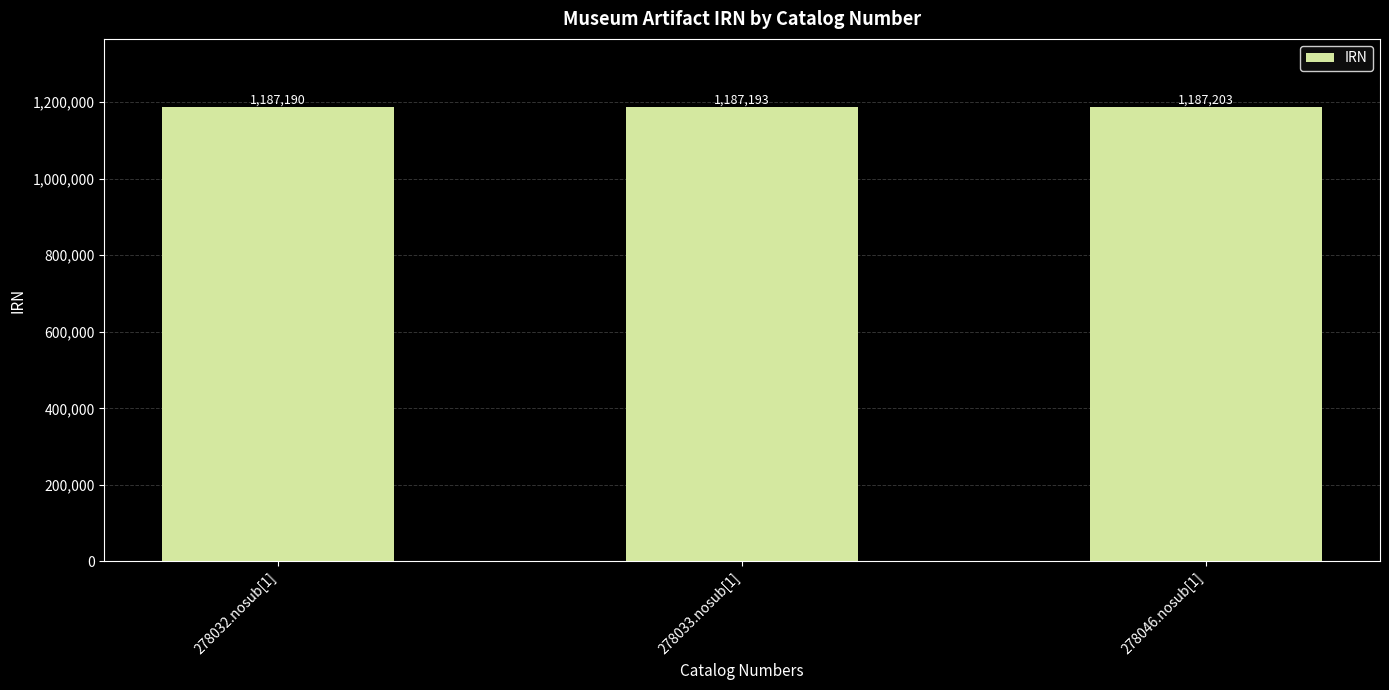

Approximately how many times larger is the value at 278046.nosub[1] compared to 278032.nosub[1]?

1.0